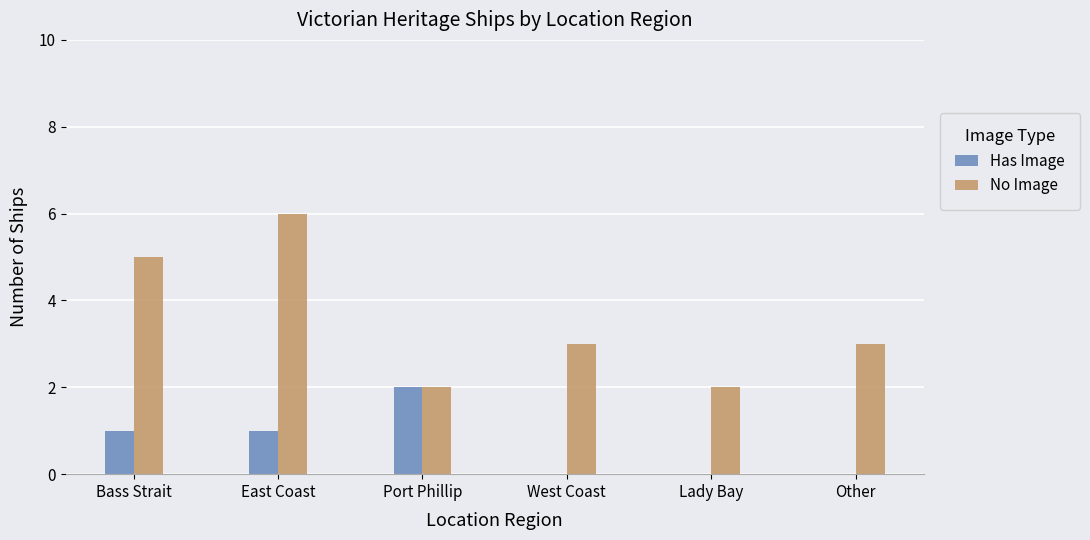

Between West Coast and Lady Bay, which series saw the biggest shift?

No Image